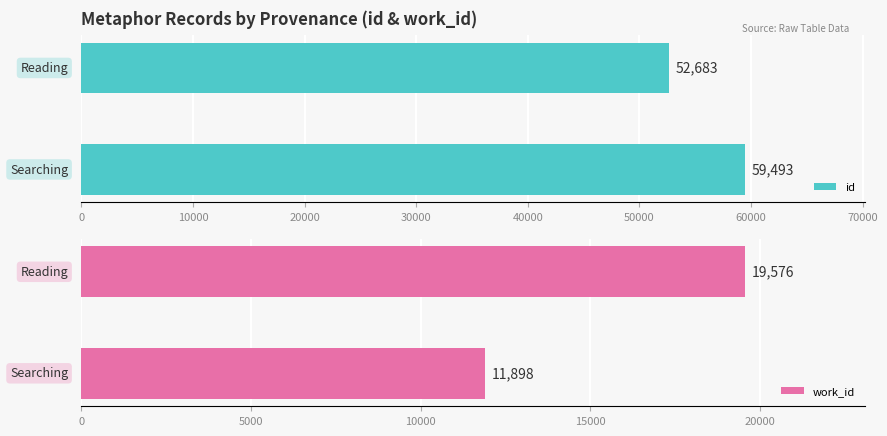

What is the maximum value for id?

59493